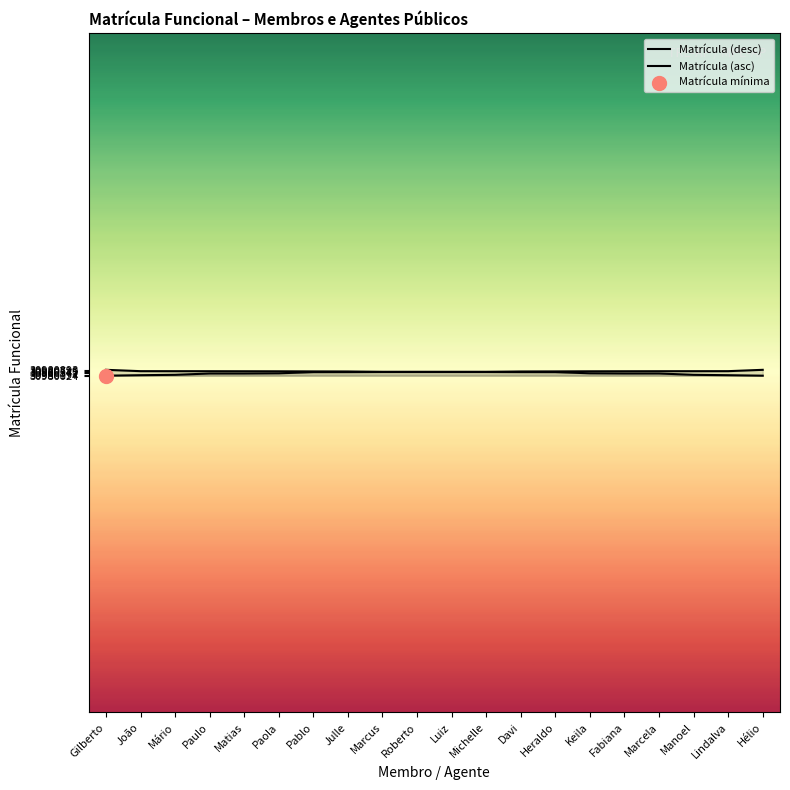

Which series has the widest spread of Y values?

Matrícula (desc)